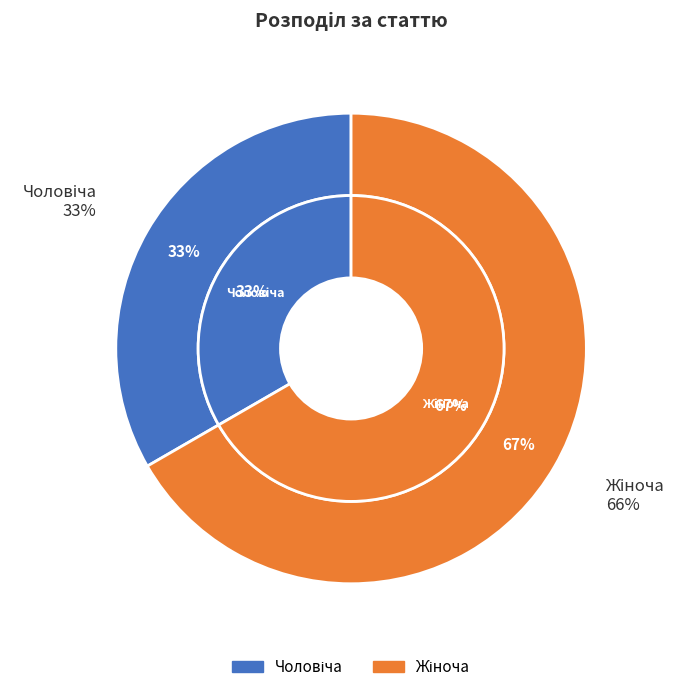

To the nearest percent, what portion does Жіноча represent?

67%